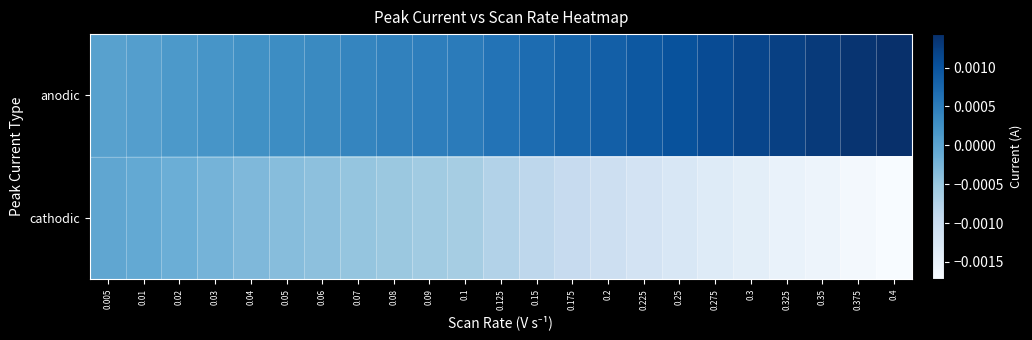

Count the number of data series in this chart.

2